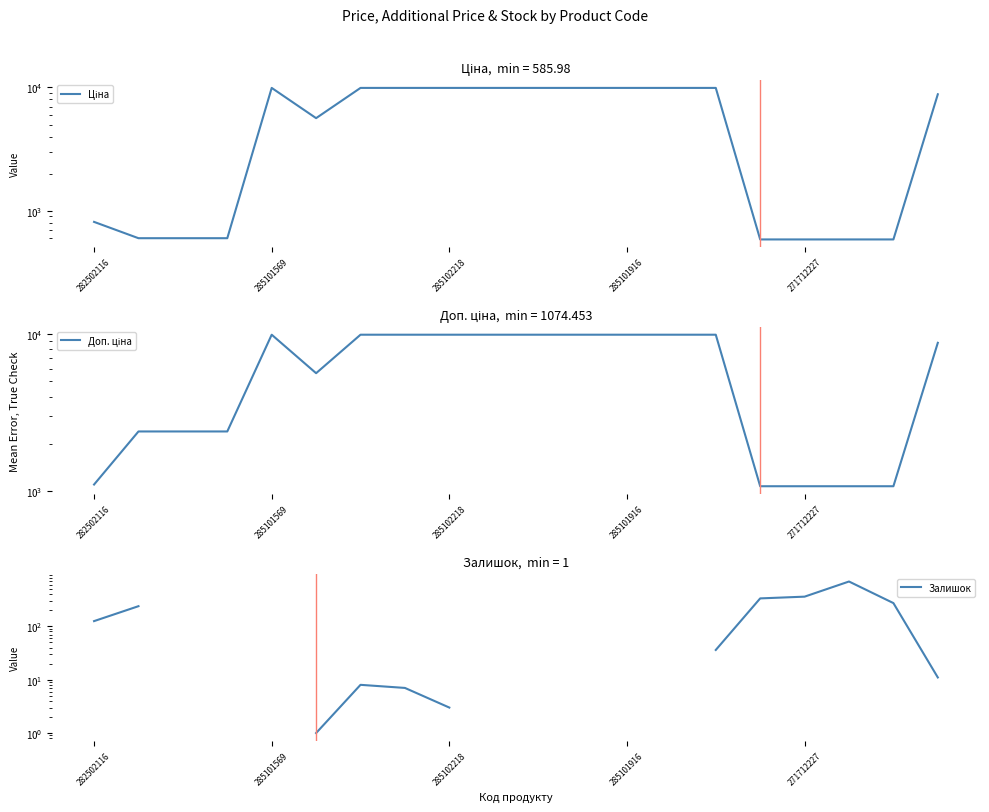

List the series in order of their peak value, highest first.

Ціна, Доп. ціна, Залишок